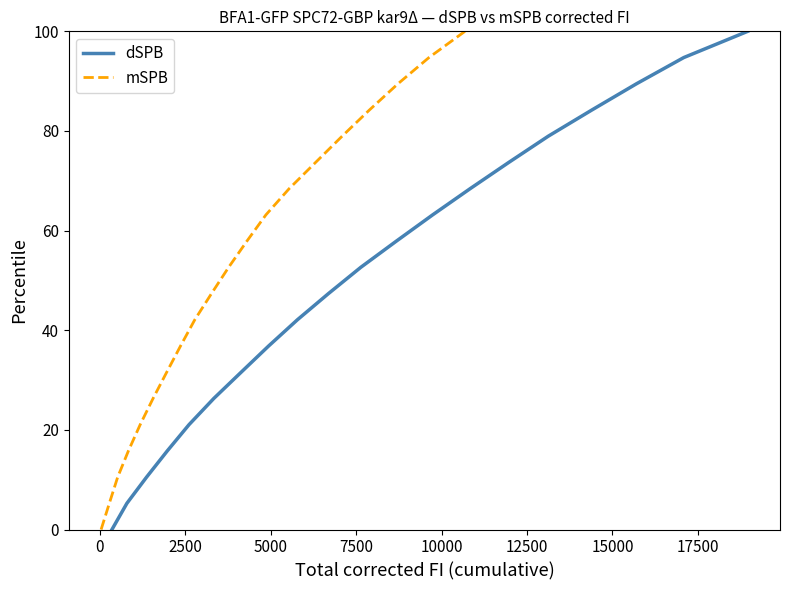

What is the greatest value displayed?

100.0